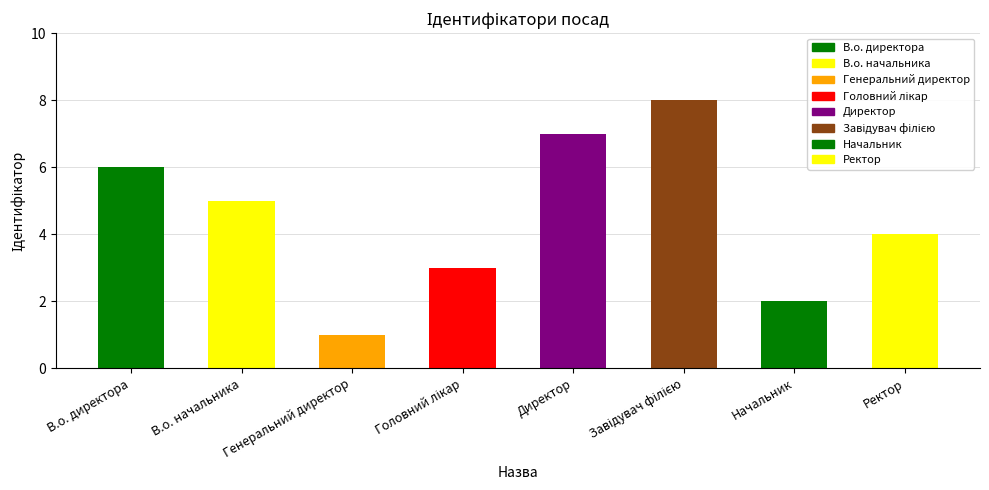

What is the sum of the values at Начальник and Головний лікар?

5